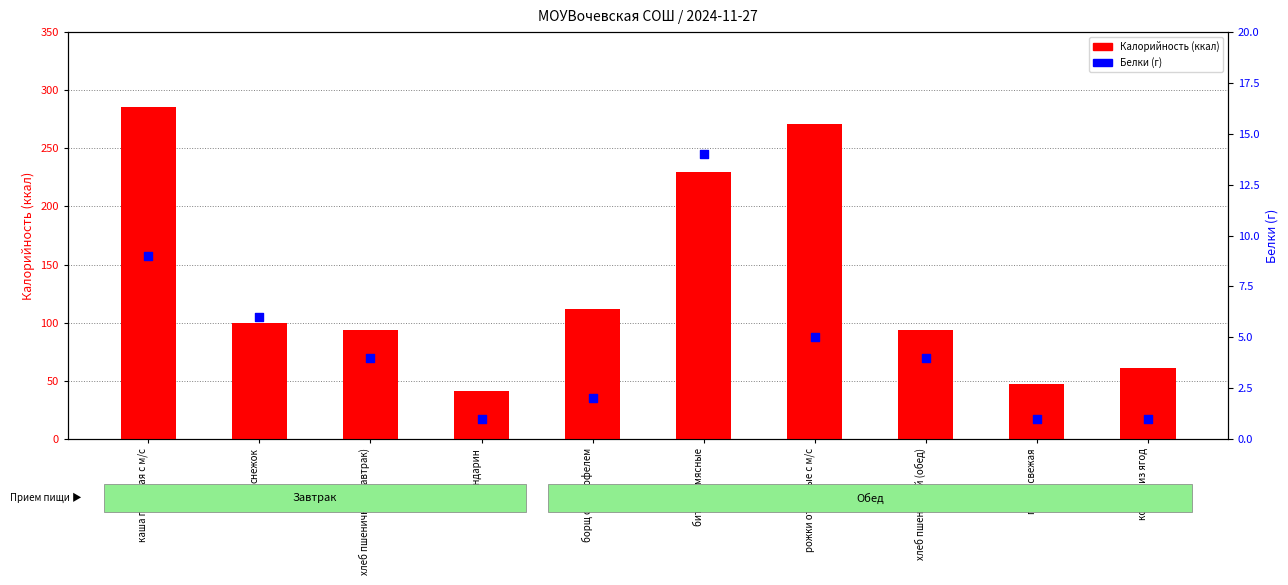

At which category is the sum across all series the highest?

каша пшенная с м/с